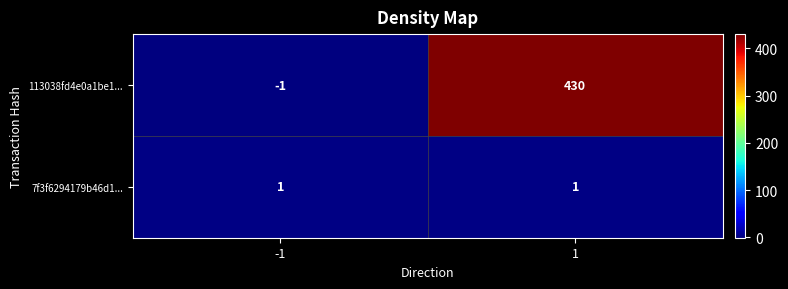

True or false: 113038fd4e0a1be1... has a value of -1 at -1.

True